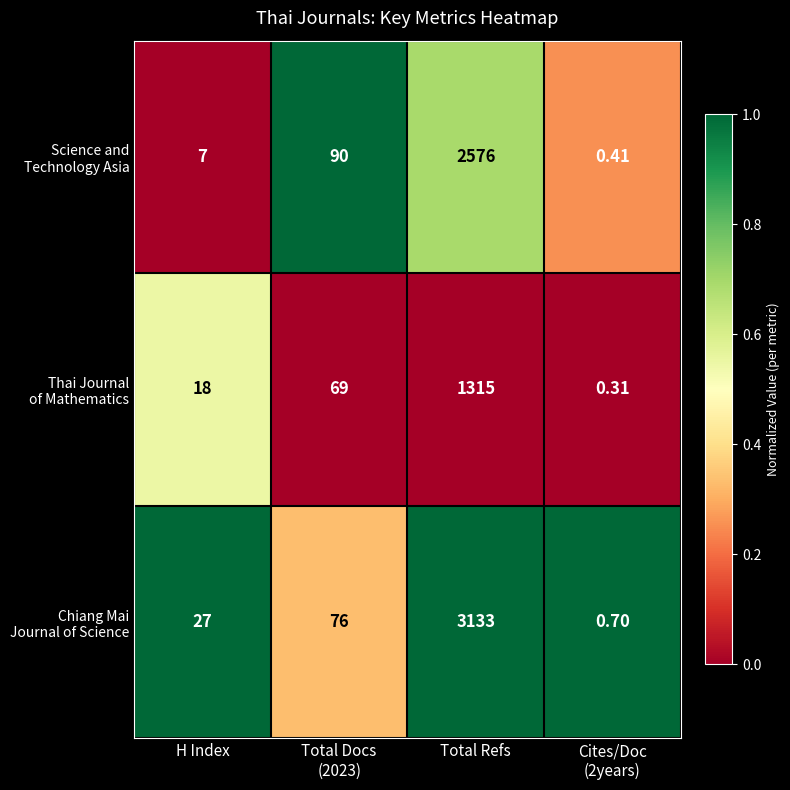

At which category is the sum across all series the highest?

Total Refs